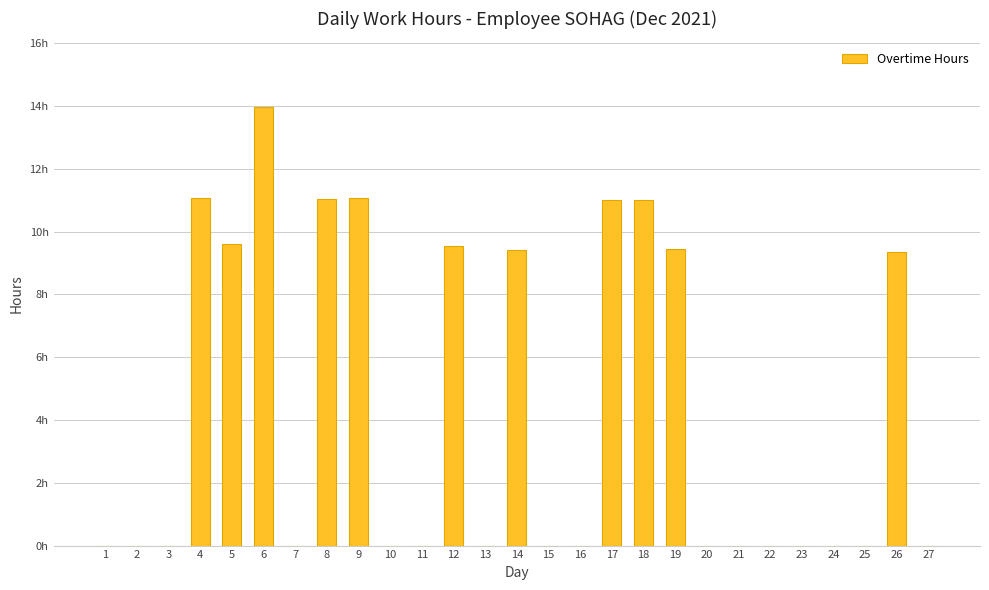

Reading left to right, list all the values displayed in this chart.

0.0	0.0	0.0	11.1	9.6	14.0	0.0	11.1	11.1	0.0	0.0	9.6	0.0	9.4	0.0	0.0	11.0	11.0	9.4	0.0	0.0	0.0	0.0	0.0	0.0	9.3	0.0